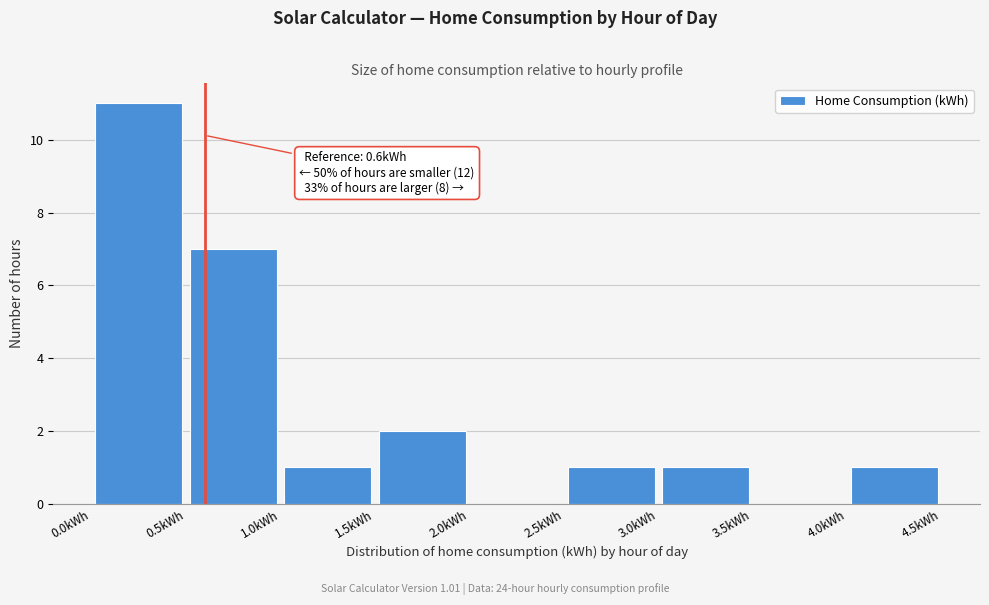

Over which range of the x-axis is the bar tallest?

0.0 to 0.5